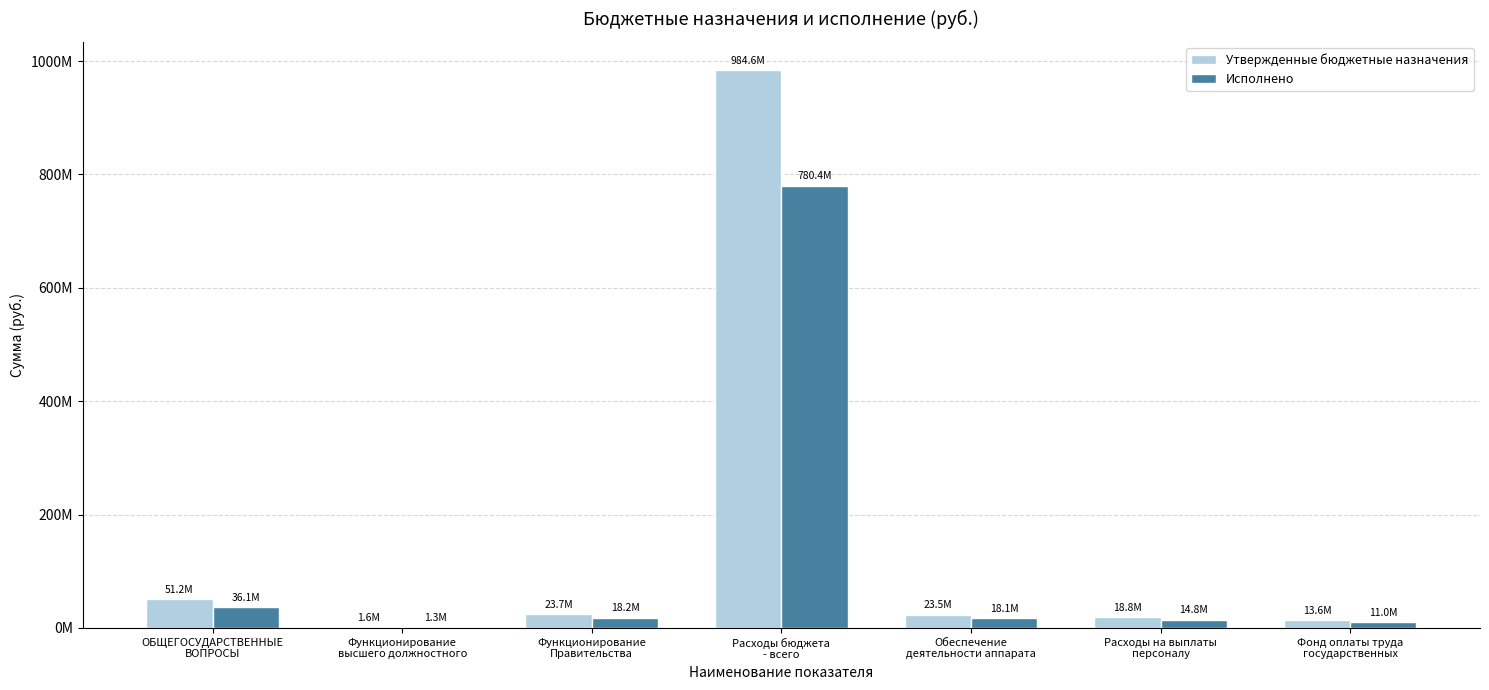

What is the difference between the maximum and minimum values in the Утвержденные бюджетные назначения series?

983026850.8